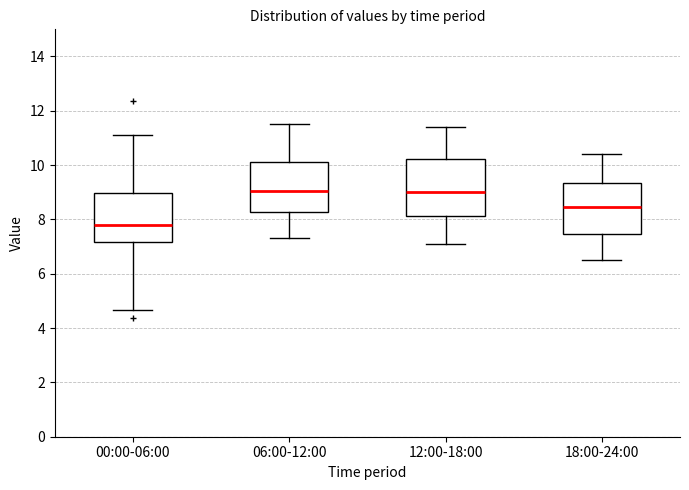

Where is the upper edge of the box for 06:00-12:00 on the y-axis? The values are not printed on the chart, so give them approximately, as read against the axis.

10.2